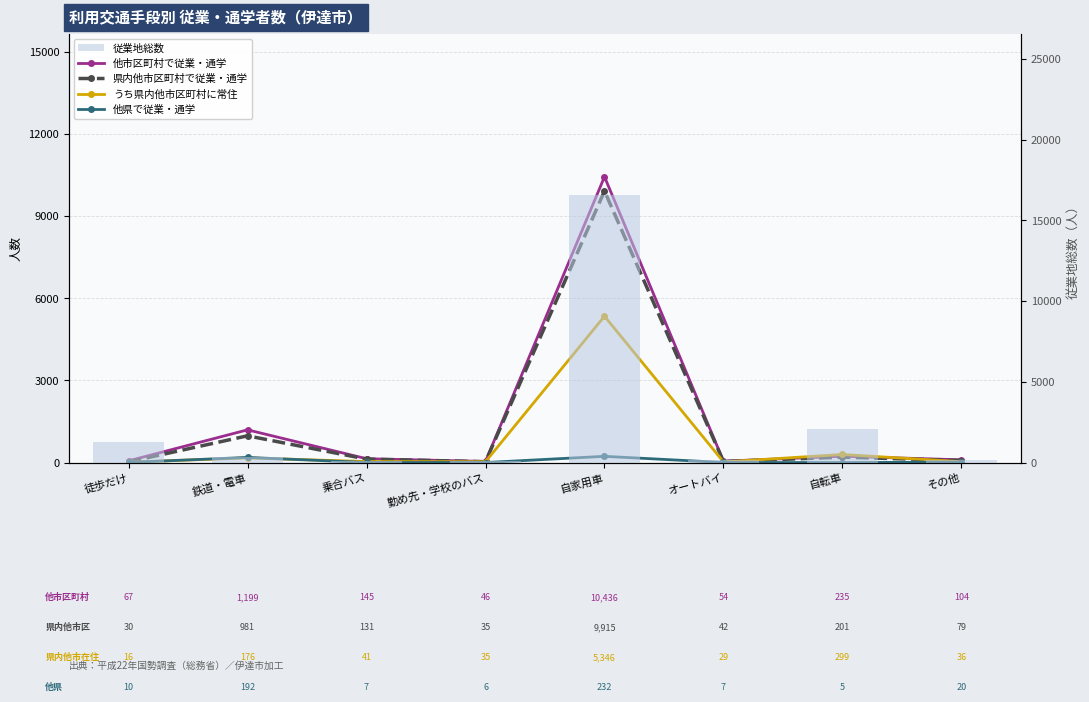

Which category has the lowest value across all series?

自転車